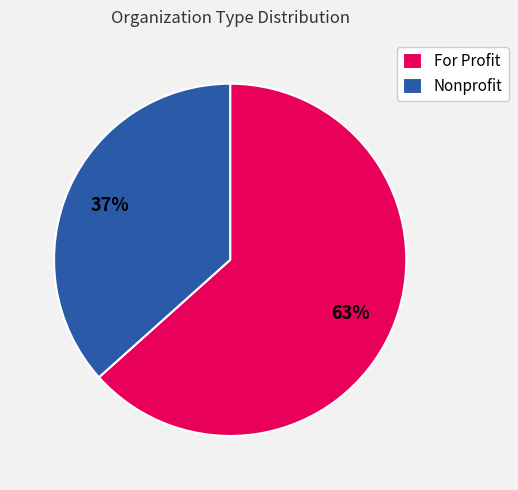

Combined, do For Profit and Nonprofit account for over 50%?

Yes